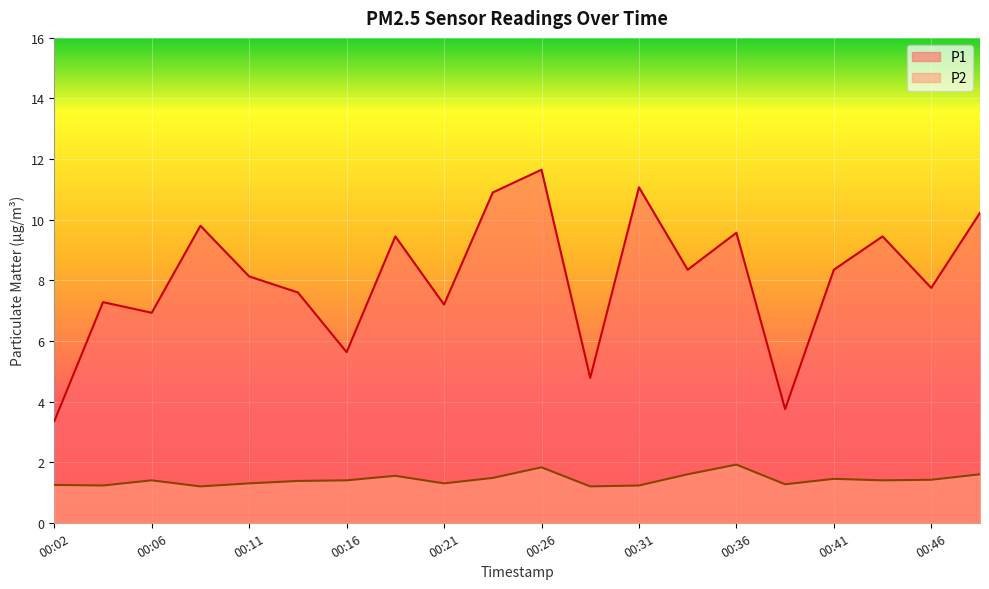

What is the maximum value shown in the chart?

11.7